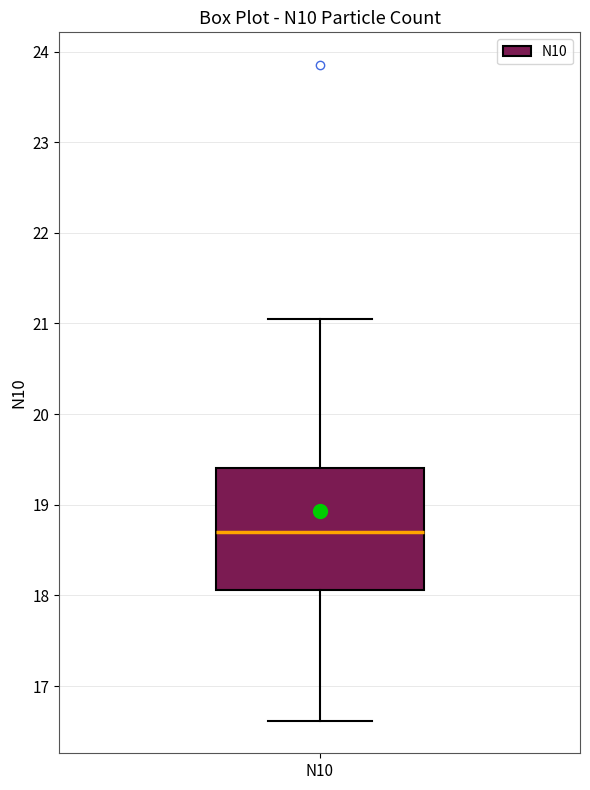

Read this box plot against the y-axis: the position of the median line, the range covered by the box, and the ends of both whiskers. The values are not printed on the chart, so give them approximately, as read against the axis.

median 18.7, box 18.1 to 19.4, whiskers 16.6 to 21.1